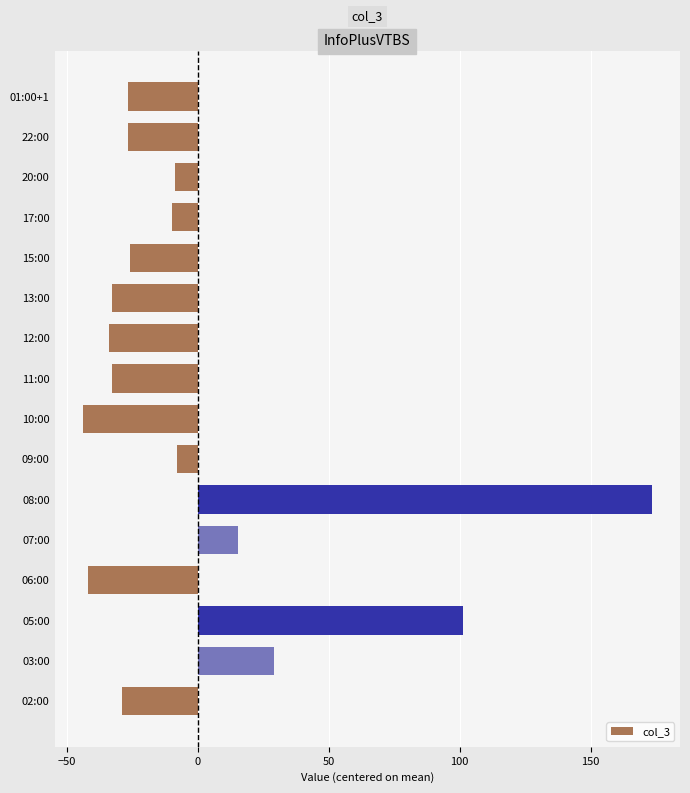

What is the change in value from 05:00 to 09:00?

-109.0